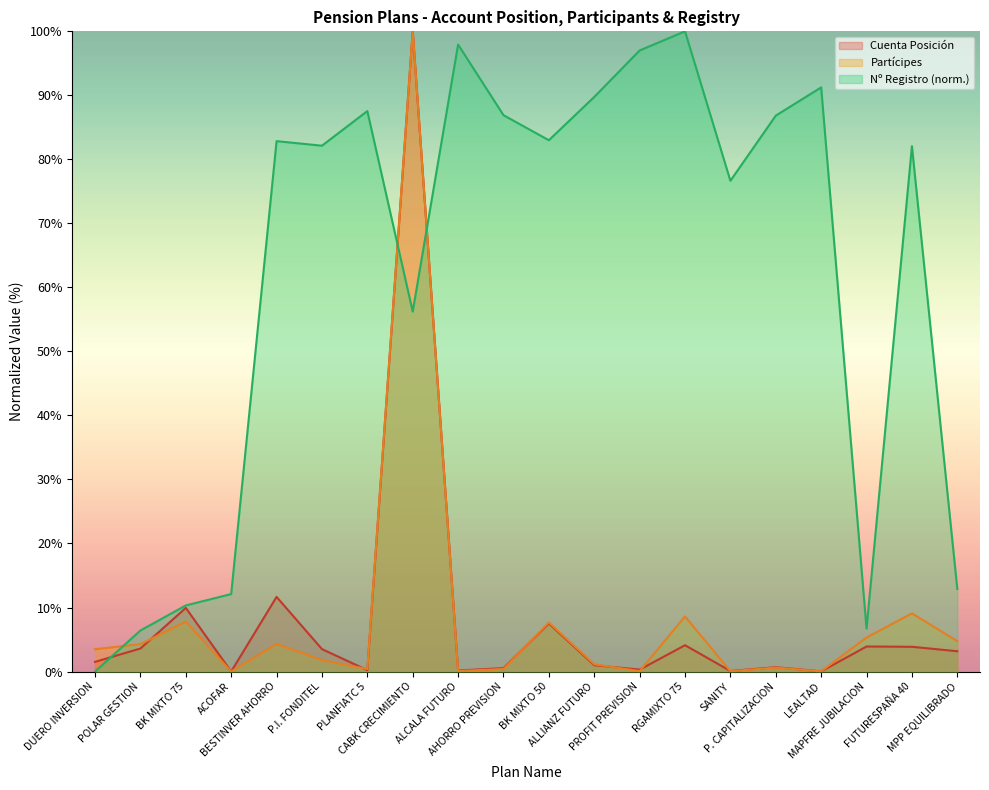

The value of Cuenta Posición at PLANFIATC 5 is 0.4. True or false?

False